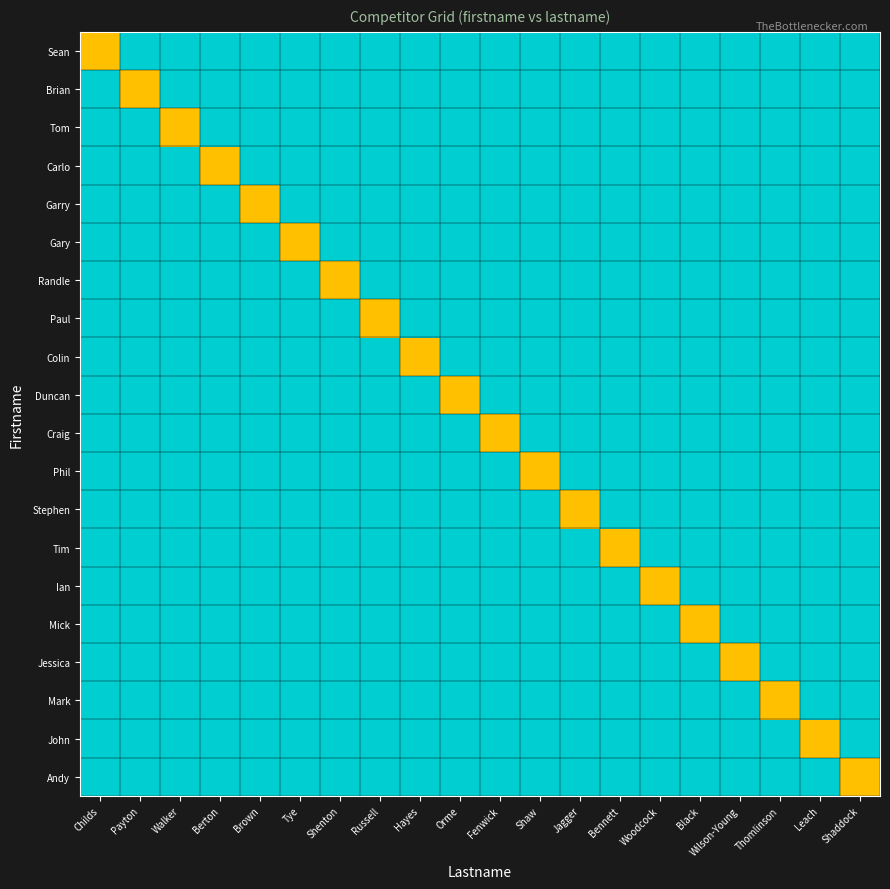

Reading right to left, extract all data points from this chart.

Sean: Shaddock=1.0	Leach=1.0	Thomlinson=1.0	Wilson-Young=1.0	Black=1.0	Woodcock=1.0	Bennett=1.0	Jagger=1.0	Shaw=1.0	Fenwick=1.0	Orme=1.0	Hayes=1.0	Russell=1.0	Shenton=1.0	Tye=1.0	Brown=1.0	Berton=1.0	Walker=1.0	Payton=1.0	Childs=0.5
Brian: Shaddock=1.0	Leach=1.0	Thomlinson=1.0	Wilson-Young=1.0	Black=1.0	Woodcock=1.0	Bennett=1.0	Jagger=1.0	Shaw=1.0	Fenwick=1.0	Orme=1.0	Hayes=1.0	Russell=1.0	Shenton=1.0	Tye=1.0	Brown=1.0	Berton=1.0	Walker=1.0	Payton=0.5	Childs=1.0
Tom: Shaddock=1.0	Leach=1.0	Thomlinson=1.0	Wilson-Young=1.0	Black=1.0	Woodcock=1.0	Bennett=1.0	Jagger=1.0	Shaw=1.0	Fenwick=1.0	Orme=1.0	Hayes=1.0	Russell=1.0	Shenton=1.0	Tye=1.0	Brown=1.0	Berton=1.0	Walker=0.5	Payton=1.0	Childs=1.0
Carlo: Shaddock=1.0	Leach=1.0	Thomlinson=1.0	Wilson-Young=1.0	Black=1.0	Woodcock=1.0	Bennett=1.0	Jagger=1.0	Shaw=1.0	Fenwick=1.0	Orme=1.0	Hayes=1.0	Russell=1.0	Shenton=1.0	Tye=1.0	Brown=1.0	Berton=0.5	Walker=1.0	Payton=1.0	Childs=1.0
Garry: Shaddock=1.0	Leach=1.0	Thomlinson=1.0	Wilson-Young=1.0	Black=1.0	Woodcock=1.0	Bennett=1.0	Jagger=1.0	Shaw=1.0	Fenwick=1.0	Orme=1.0	Hayes=1.0	Russell=1.0	Shenton=1.0	Tye=1.0	Brown=0.5	Berton=1.0	Walker=1.0	Payton=1.0	Childs=1.0
Gary: Shaddock=1.0	Leach=1.0	Thomlinson=1.0	Wilson-Young=1.0	Black=1.0	Woodcock=1.0	Bennett=1.0	Jagger=1.0	Shaw=1.0	Fenwick=1.0	Orme=1.0	Hayes=1.0	Russell=1.0	Shenton=1.0	Tye=0.5	Brown=1.0	Berton=1.0	Walker=1.0	Payton=1.0	Childs=1.0
Randle: Shaddock=1.0	Leach=1.0	Thomlinson=1.0	Wilson-Young=1.0	Black=1.0	Woodcock=1.0	Bennett=1.0	Jagger=1.0	Shaw=1.0	Fenwick=1.0	Orme=1.0	Hayes=1.0	Russell=1.0	Shenton=0.5	Tye=1.0	Brown=1.0	Berton=1.0	Walker=1.0	Payton=1.0	Childs=1.0
Paul: Shaddock=1.0	Leach=1.0	Thomlinson=1.0	Wilson-Young=1.0	Black=1.0	Woodcock=1.0	Bennett=1.0	Jagger=1.0	Shaw=1.0	Fenwick=1.0	Orme=1.0	Hayes=1.0	Russell=0.5	Shenton=1.0	Tye=1.0	Brown=1.0	Berton=1.0	Walker=1.0	Payton=1.0	Childs=1.0
Colin: Shaddock=1.0	Leach=1.0	Thomlinson=1.0	Wilson-Young=1.0	Black=1.0	Woodcock=1.0	Bennett=1.0	Jagger=1.0	Shaw=1.0	Fenwick=1.0	Orme=1.0	Hayes=0.5	Russell=1.0	Shenton=1.0	Tye=1.0	Brown=1.0	Berton=1.0	Walker=1.0	Payton=1.0	Childs=1.0
Duncan: Shaddock=1.0	Leach=1.0	Thomlinson=1.0	Wilson-Young=1.0	Black=1.0	Woodcock=1.0	Bennett=1.0	Jagger=1.0	Shaw=1.0	Fenwick=1.0	Orme=0.5	Hayes=1.0	Russell=1.0	Shenton=1.0	Tye=1.0	Brown=1.0	Berton=1.0	Walker=1.0	Payton=1.0	Childs=1.0
Craig: Shaddock=1.0	Leach=1.0	Thomlinson=1.0	Wilson-Young=1.0	Black=1.0	Woodcock=1.0	Bennett=1.0	Jagger=1.0	Shaw=1.0	Fenwick=0.5	Orme=1.0	Hayes=1.0	Russell=1.0	Shenton=1.0	Tye=1.0	Brown=1.0	Berton=1.0	Walker=1.0	Payton=1.0	Childs=1.0
Phil: Shaddock=1.0	Leach=1.0	Thomlinson=1.0	Wilson-Young=1.0	Black=1.0	Woodcock=1.0	Bennett=1.0	Jagger=1.0	Shaw=0.5	Fenwick=1.0	Orme=1.0	Hayes=1.0	Russell=1.0	Shenton=1.0	Tye=1.0	Brown=1.0	Berton=1.0	Walker=1.0	Payton=1.0	Childs=1.0
Stephen: Shaddock=1.0	Leach=1.0	Thomlinson=1.0	Wilson-Young=1.0	Black=1.0	Woodcock=1.0	Bennett=1.0	Jagger=0.5	Shaw=1.0	Fenwick=1.0	Orme=1.0	Hayes=1.0	Russell=1.0	Shenton=1.0	Tye=1.0	Brown=1.0	Berton=1.0	Walker=1.0	Payton=1.0	Childs=1.0
Tim: Shaddock=1.0	Leach=1.0	Thomlinson=1.0	Wilson-Young=1.0	Black=1.0	Woodcock=1.0	Bennett=0.5	Jagger=1.0	Shaw=1.0	Fenwick=1.0	Orme=1.0	Hayes=1.0	Russell=1.0	Shenton=1.0	Tye=1.0	Brown=1.0	Berton=1.0	Walker=1.0	Payton=1.0	Childs=1.0
Ian: Shaddock=1.0	Leach=1.0	Thomlinson=1.0	Wilson-Young=1.0	Black=1.0	Woodcock=0.5	Bennett=1.0	Jagger=1.0	Shaw=1.0	Fenwick=1.0	Orme=1.0	Hayes=1.0	Russell=1.0	Shenton=1.0	Tye=1.0	Brown=1.0	Berton=1.0	Walker=1.0	Payton=1.0	Childs=1.0
Mick: Shaddock=1.0	Leach=1.0	Thomlinson=1.0	Wilson-Young=1.0	Black=0.5	Woodcock=1.0	Bennett=1.0	Jagger=1.0	Shaw=1.0	Fenwick=1.0	Orme=1.0	Hayes=1.0	Russell=1.0	Shenton=1.0	Tye=1.0	Brown=1.0	Berton=1.0	Walker=1.0	Payton=1.0	Childs=1.0
Jessica: Shaddock=1.0	Leach=1.0	Thomlinson=1.0	Wilson-Young=0.5	Black=1.0	Woodcock=1.0	Bennett=1.0	Jagger=1.0	Shaw=1.0	Fenwick=1.0	Orme=1.0	Hayes=1.0	Russell=1.0	Shenton=1.0	Tye=1.0	Brown=1.0	Berton=1.0	Walker=1.0	Payton=1.0	Childs=1.0
Mark: Shaddock=1.0	Leach=1.0	Thomlinson=0.5	Wilson-Young=1.0	Black=1.0	Woodcock=1.0	Bennett=1.0	Jagger=1.0	Shaw=1.0	Fenwick=1.0	Orme=1.0	Hayes=1.0	Russell=1.0	Shenton=1.0	Tye=1.0	Brown=1.0	Berton=1.0	Walker=1.0	Payton=1.0	Childs=1.0
John: Shaddock=1.0	Leach=0.5	Thomlinson=1.0	Wilson-Young=1.0	Black=1.0	Woodcock=1.0	Bennett=1.0	Jagger=1.0	Shaw=1.0	Fenwick=1.0	Orme=1.0	Hayes=1.0	Russell=1.0	Shenton=1.0	Tye=1.0	Brown=1.0	Berton=1.0	Walker=1.0	Payton=1.0	Childs=1.0
Andy: Shaddock=0.5	Leach=1.0	Thomlinson=1.0	Wilson-Young=1.0	Black=1.0	Woodcock=1.0	Bennett=1.0	Jagger=1.0	Shaw=1.0	Fenwick=1.0	Orme=1.0	Hayes=1.0	Russell=1.0	Shenton=1.0	Tye=1.0	Brown=1.0	Berton=1.0	Walker=1.0	Payton=1.0	Childs=1.0